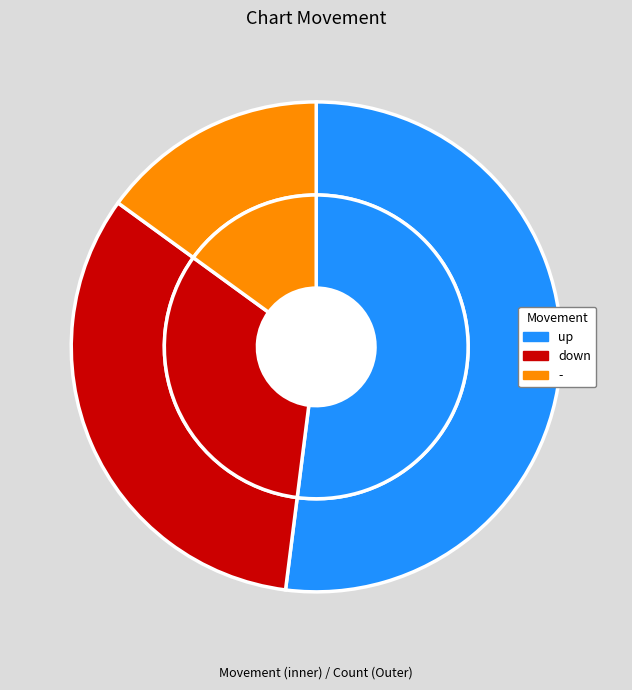

Approximately how many times larger is the value at down compared to up?

0.6